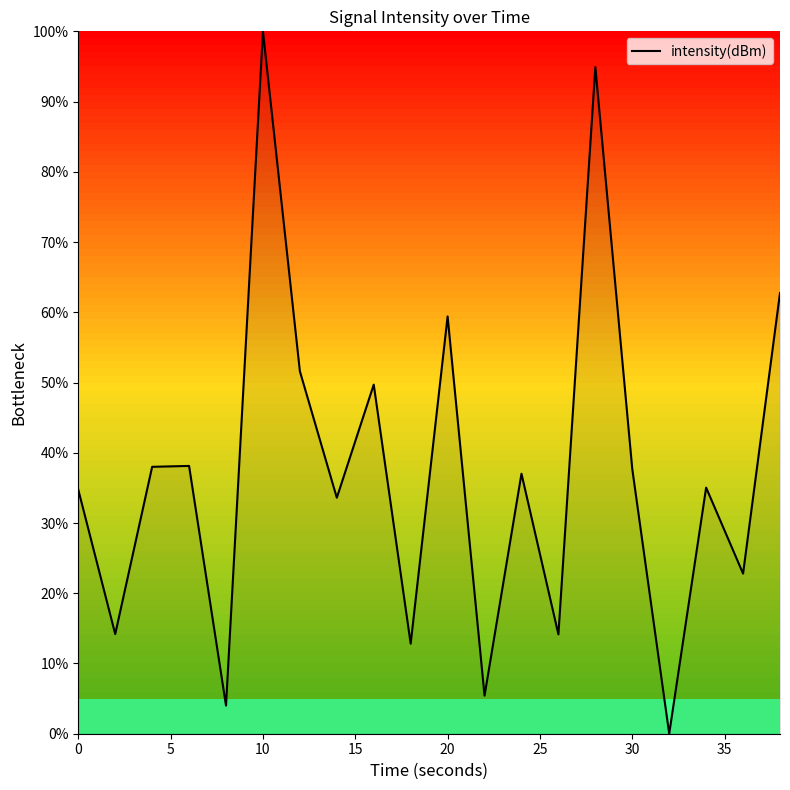

What is the difference between the maximum and minimum values?

100.0